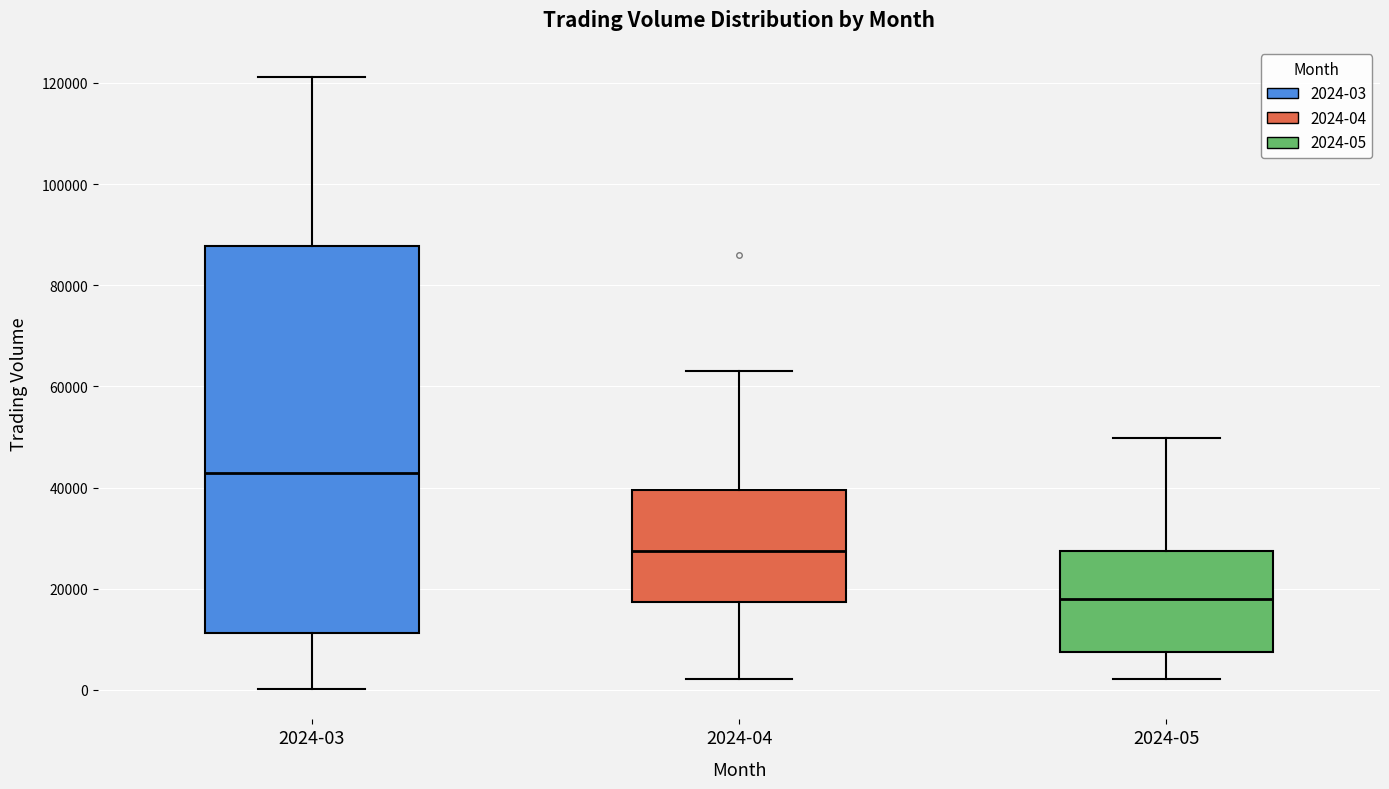

Reading left to right, read every box against the y-axis: the position of its median line, the range the box covers, and the ends of its whiskers. The values are not printed on the chart, so give them approximately, as read against the axis.

2024-03: median 42000, box 12000 to 88000, whiskers 0 to 122000
2024-04: median 28000, box 18000 to 40000, whiskers 2000 to 64000
2024-05: median 18000, box 8000 to 28000, whiskers 2000 to 50000